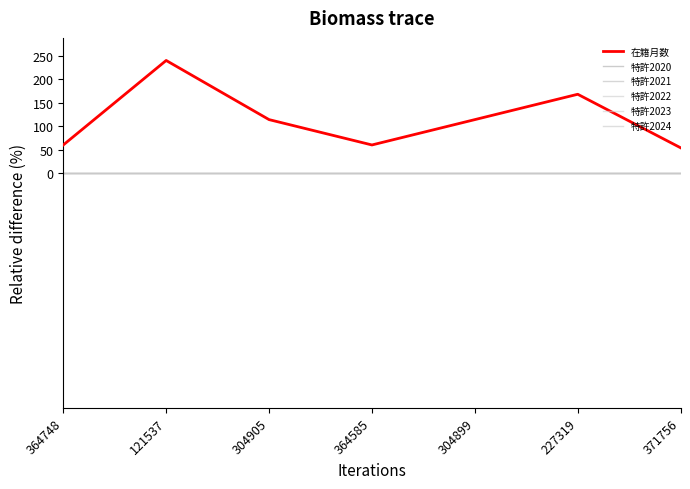

Does the chart have visible grid lines?

No